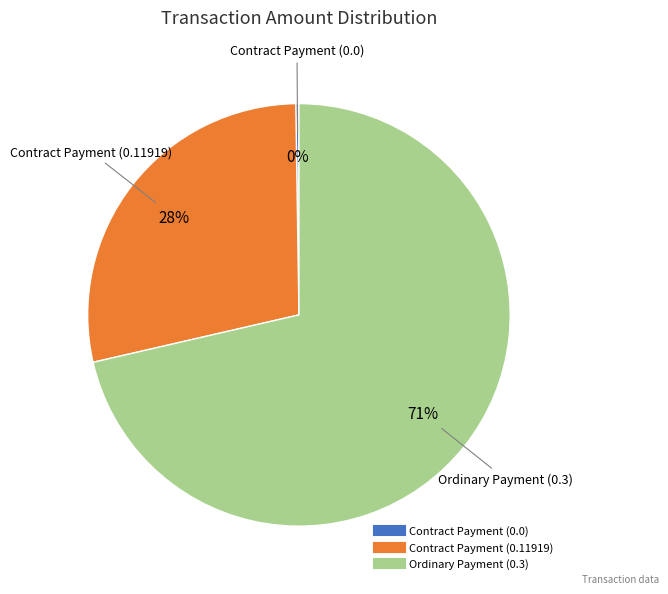

True or false: Ordinary Payment (0.3) accounts for 58% of the total.

False